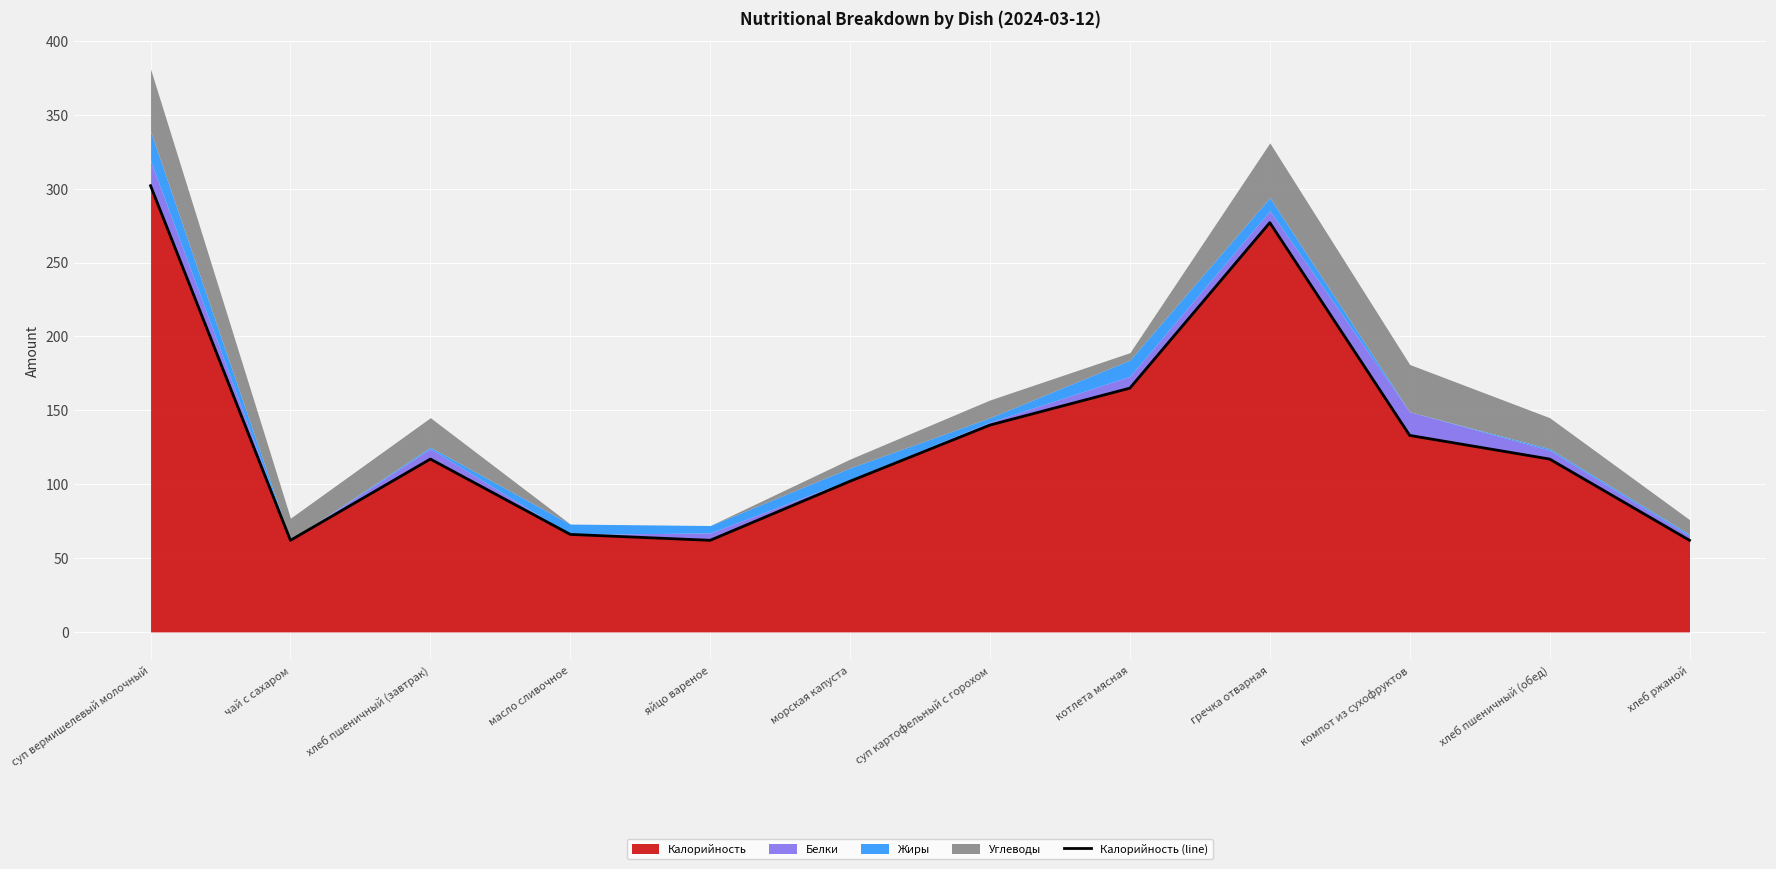

What is the label of the 5th point from the right?

котлета мясная